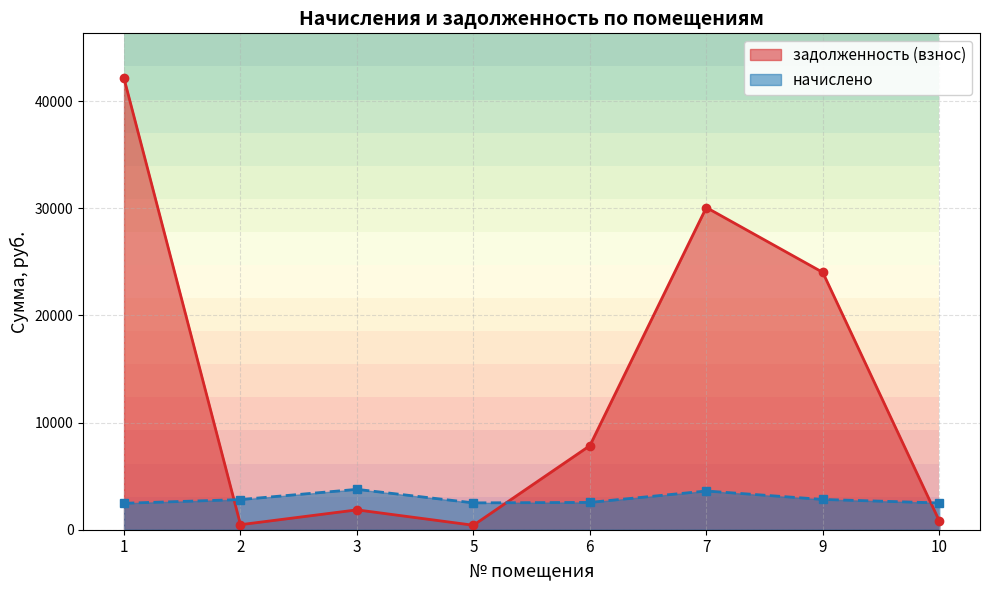

What is the difference between the задолженность (взнос) values at 1 and 6?

34265.0